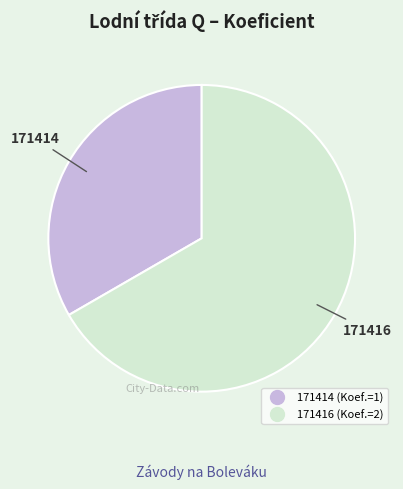

How many slices are in this pie chart?

2